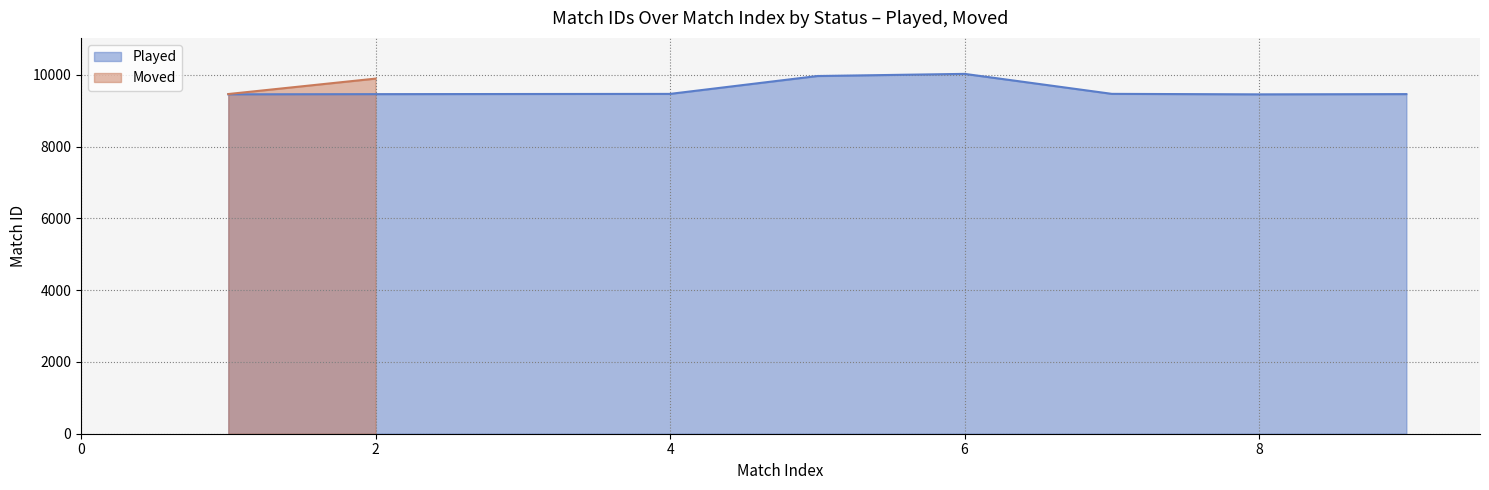

The value of Played at 8 is 9459. True or false?

True